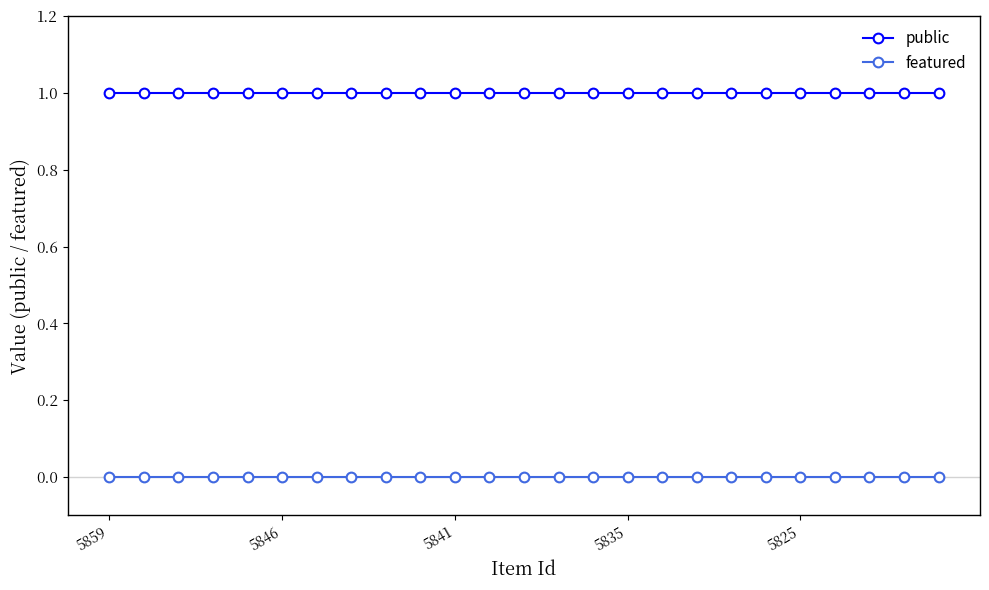

Rank the series by their maximum value, from highest to lowest.

public, featured